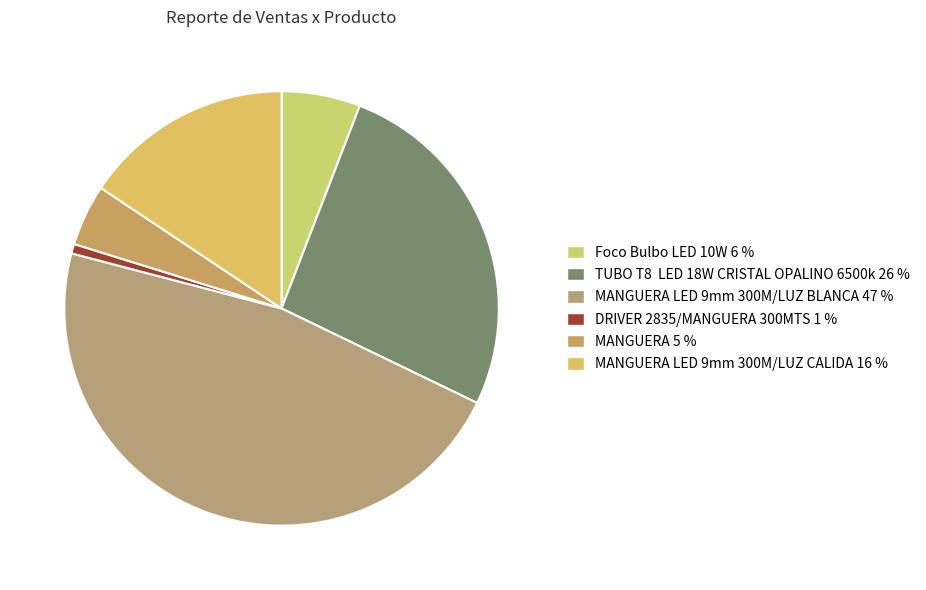

To the nearest percent, what is the average slice percentage?

17%